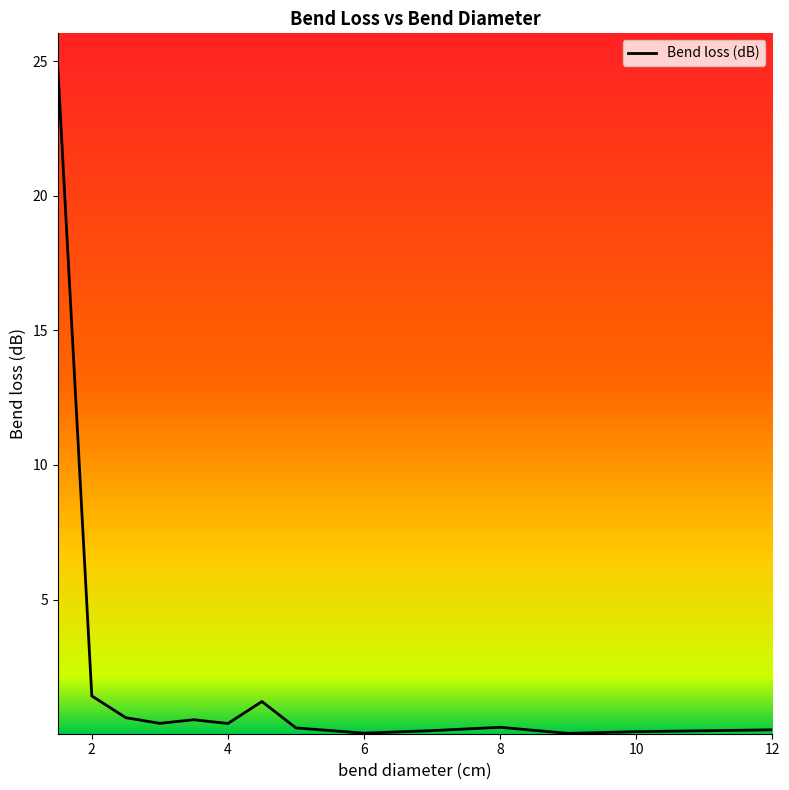

What is the greatest value displayed?

24.8